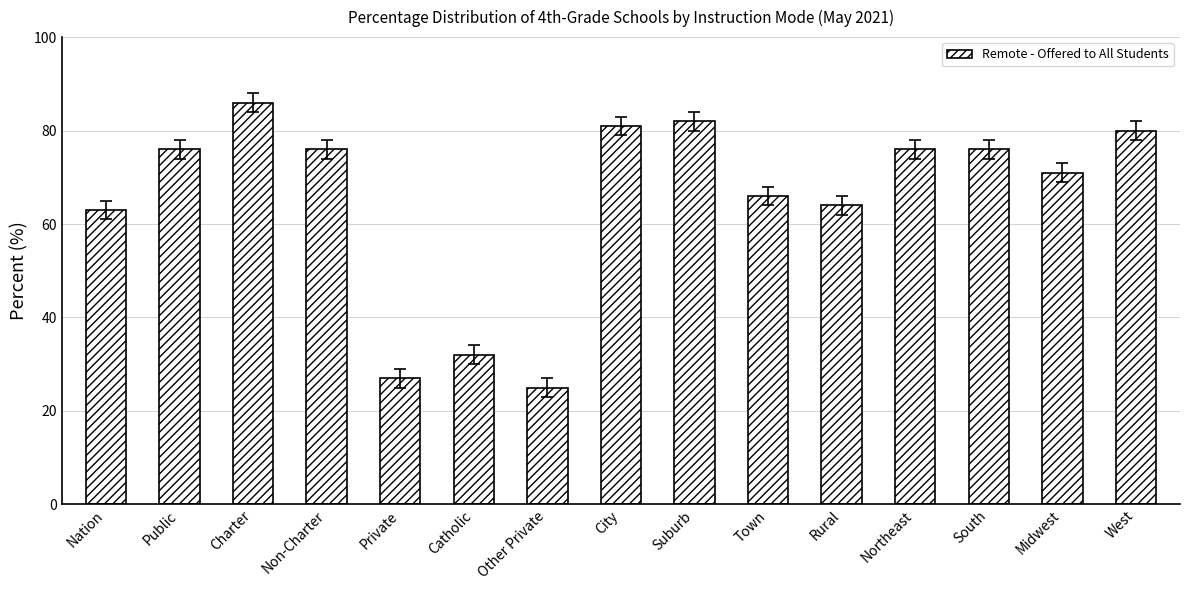

True or false: the data shows 39 at Town.

False